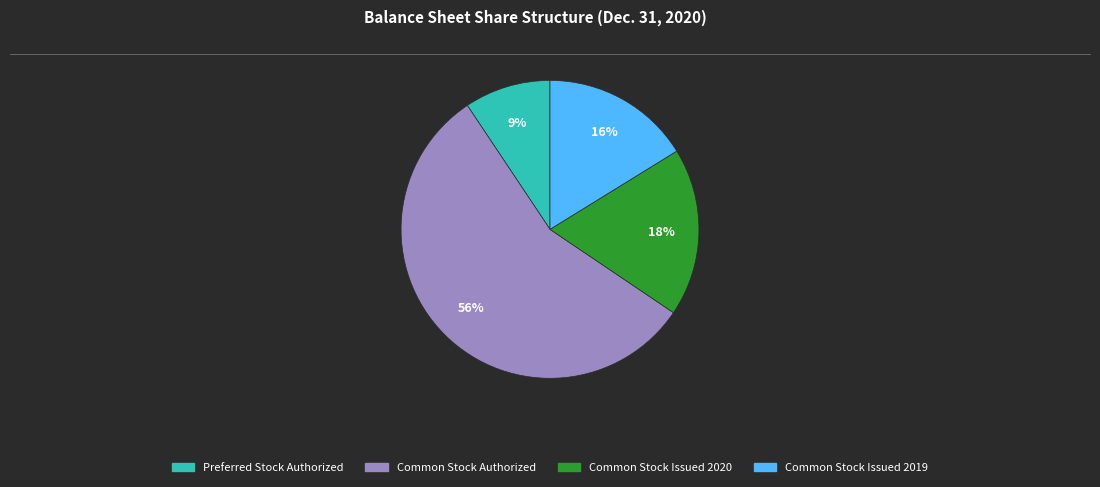

Is there a majority slice in this chart?

Yes